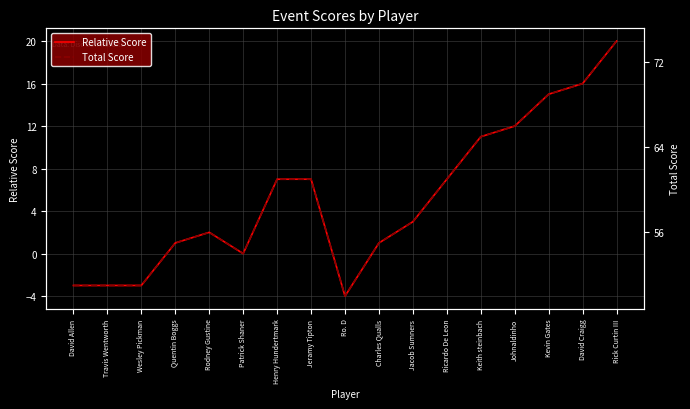

Reading left to right, list all the values displayed in this chart.

Relative Score: -3	-3	-3	1	2	0	7	7	-4	1	3	7	11	12	15	16	20
Total Score: 51	51	51	55	56	54	61	61	50	55	57	61	65	66	69	70	74